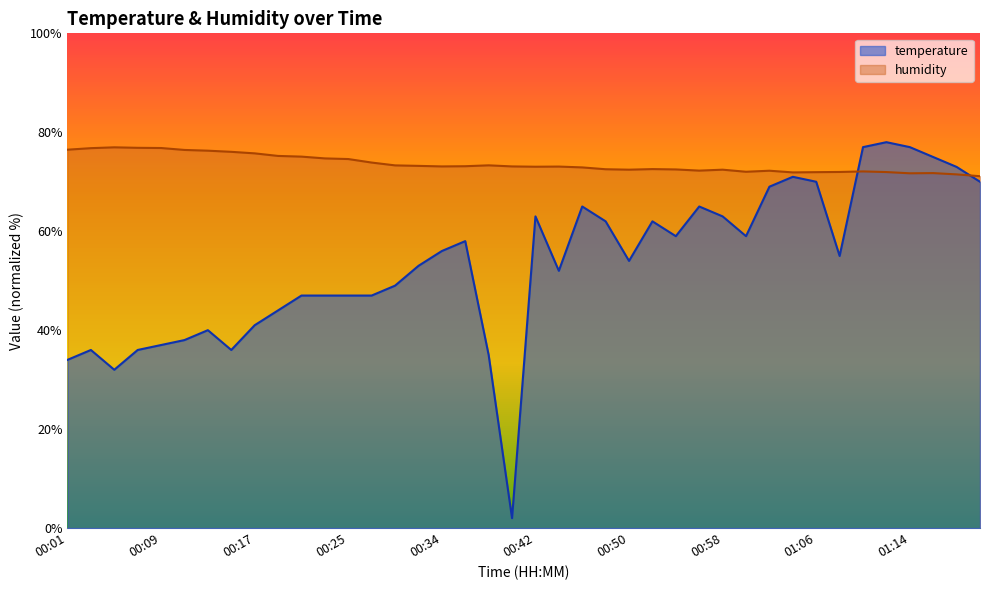

Which category has the lowest value in the humidity series?

01:20